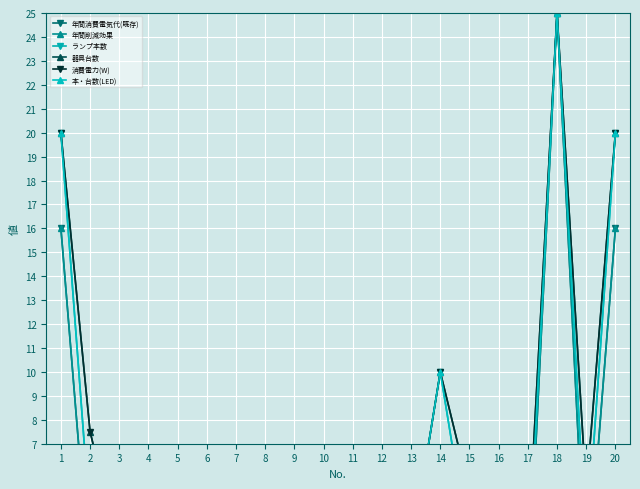

How many interior local peaks does the 本・台数(LED) series have?

2